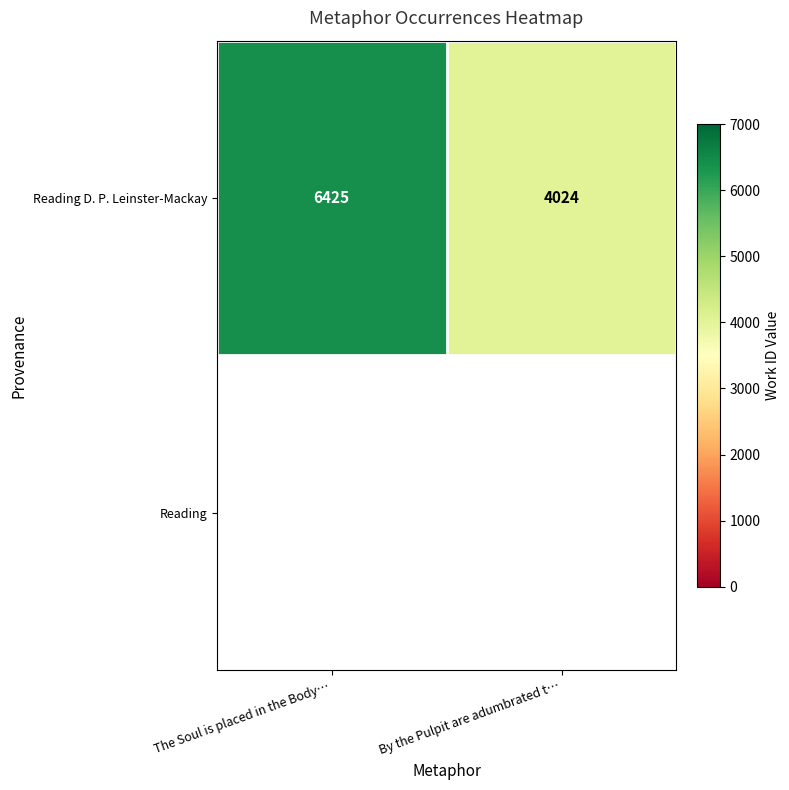

What is the change in value from The Soul is placed in the Body… to By the Pulpit are adumbrated t…?

-2401